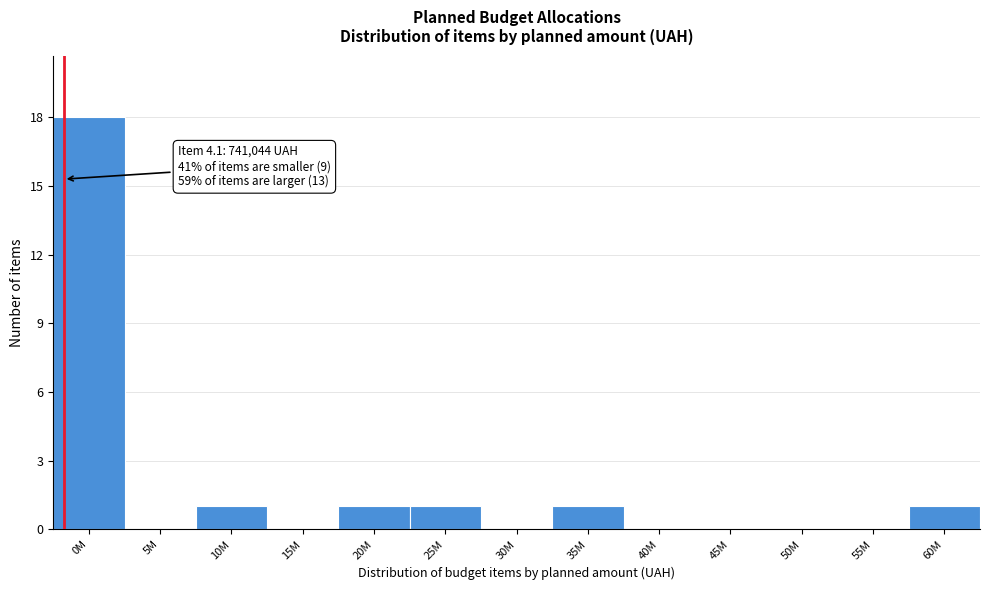

Reading right to left, extract all data points from this chart.

60M=1	55M=0	50M=0	45M=0	40M=0	35M=1	30M=0	25M=1	20M=1	15M=0	10M=1	5M=0	0M=18